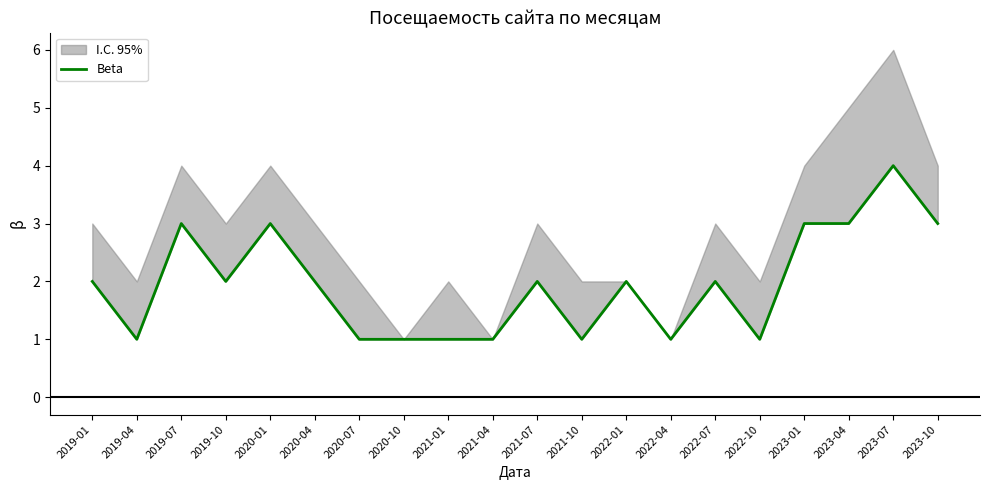

True or false: the data has more than 1 interior local peaks.

True